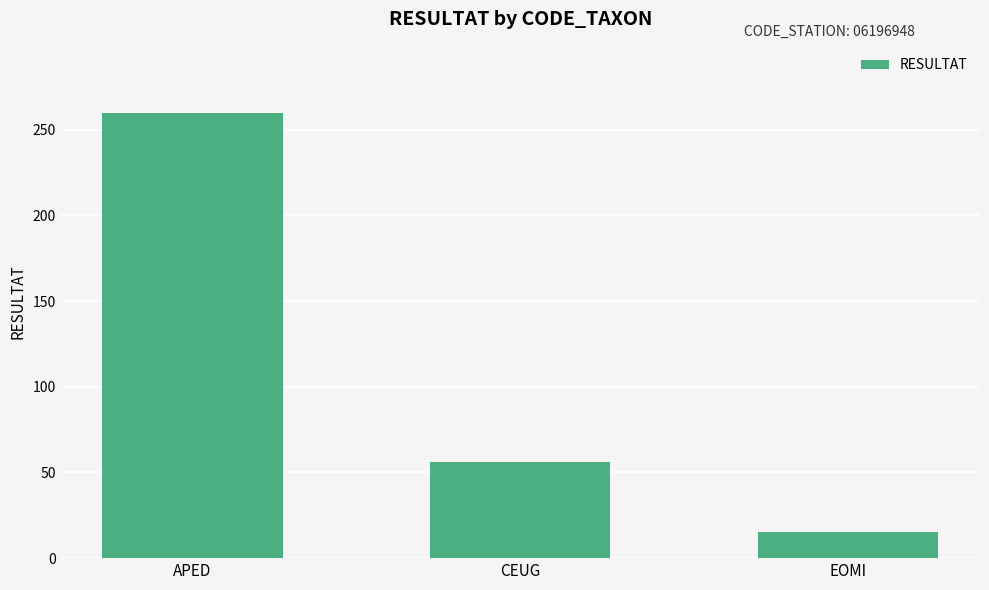

What is the difference between the second highest and minimum values?

41